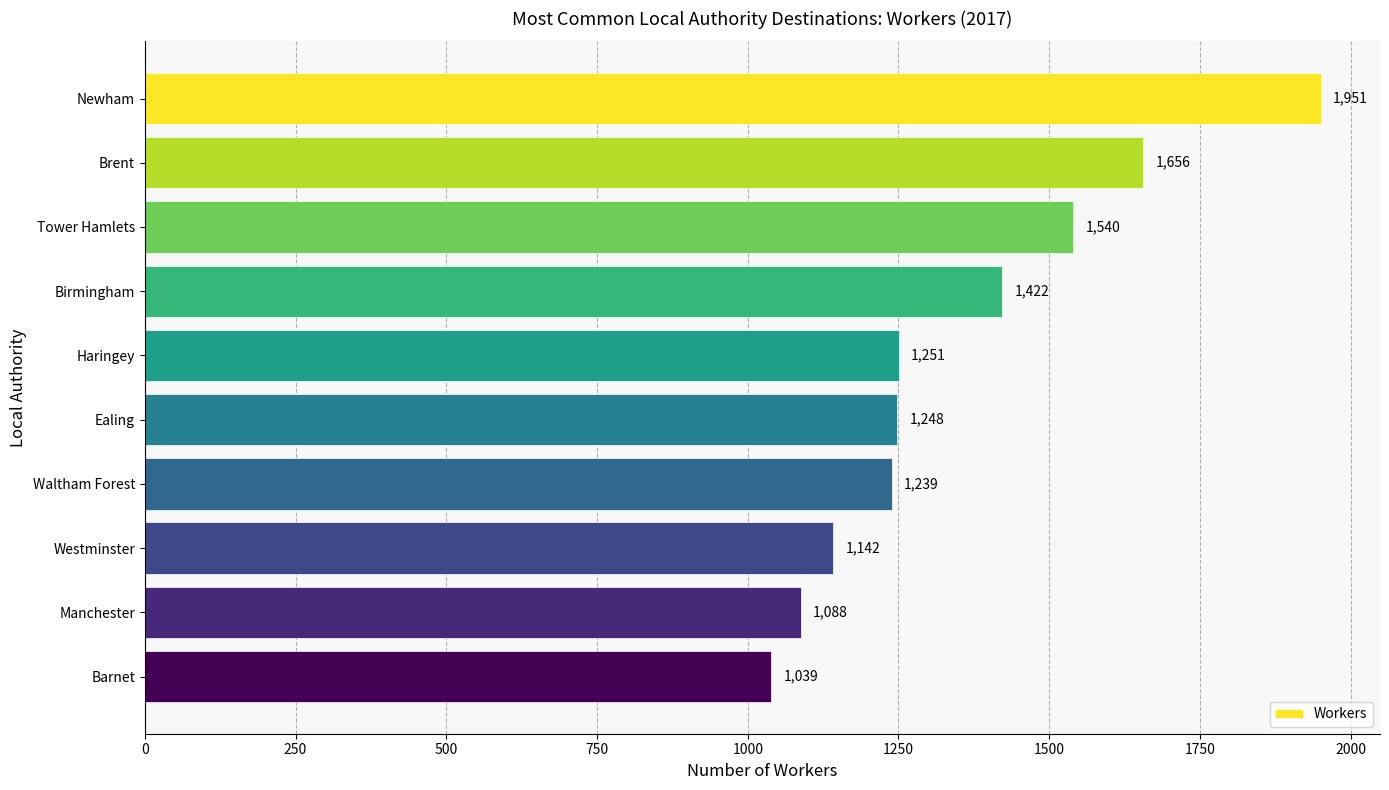

How many distinct data groups are displayed?

1